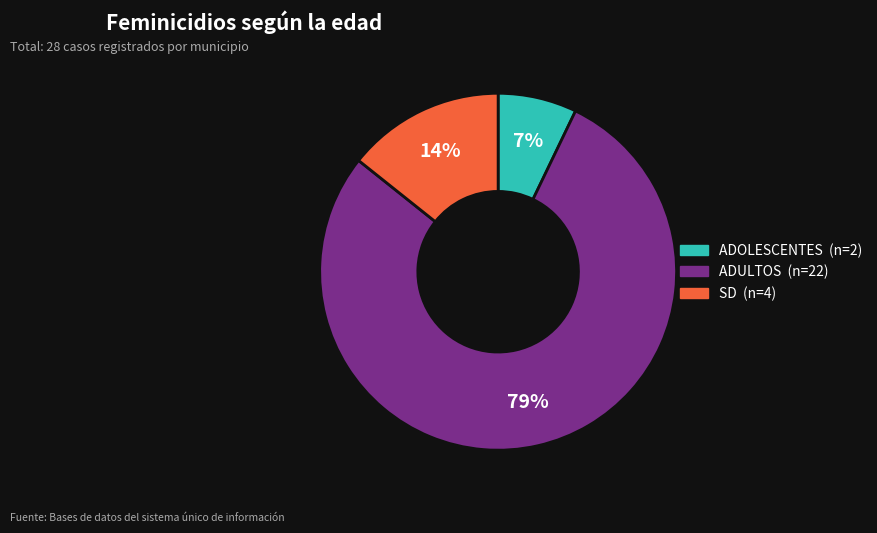

How many slices are in this pie chart?

3